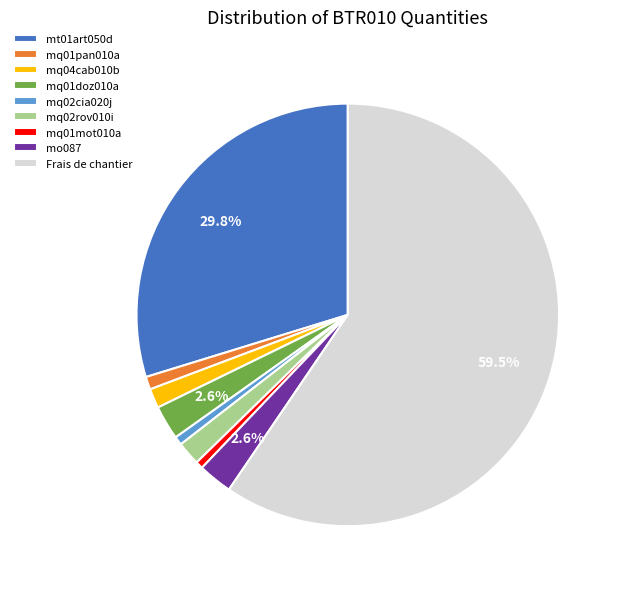

Which has a higher value, Frais de chantier or mq04cab010b?

Frais de chantier